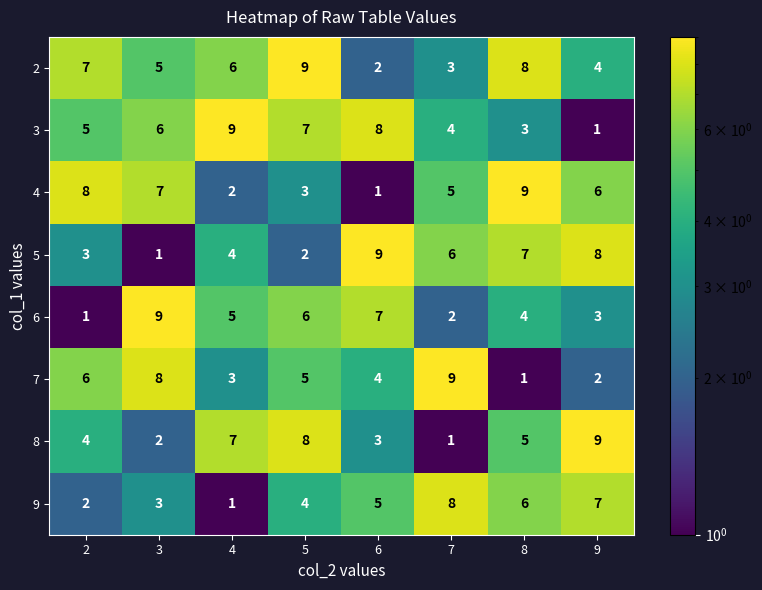

What is the approximate value of 2 at 5?

9